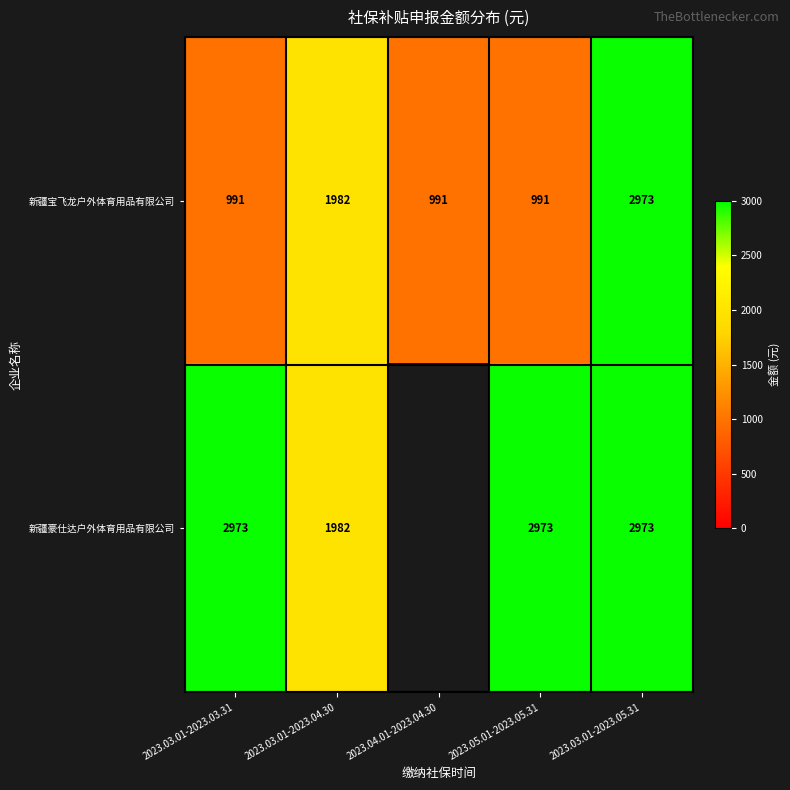

Is it true that 新疆宝飞龙户外体育用品有限公司 equals 1585.6 at 2023.04.01-2023.04.30?

False